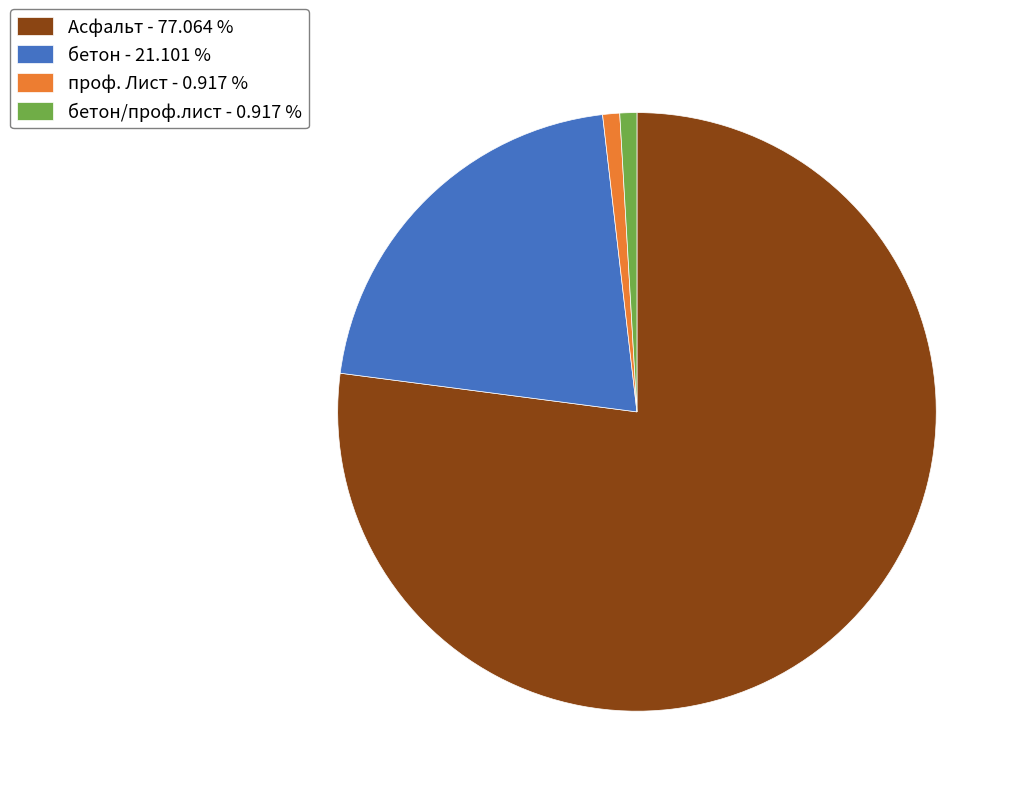

How many segments does this pie chart have?

4